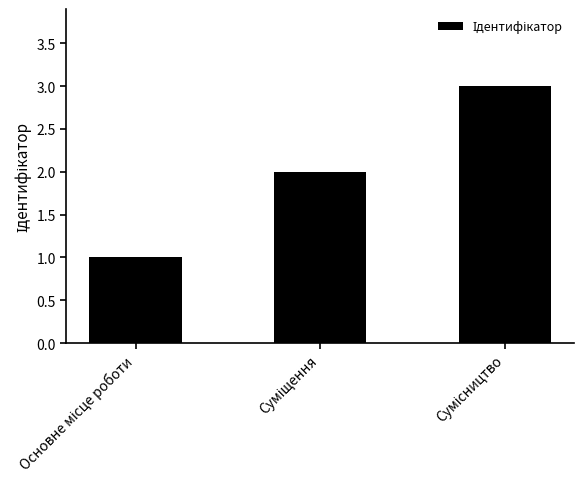

What is the sum of all values?

6